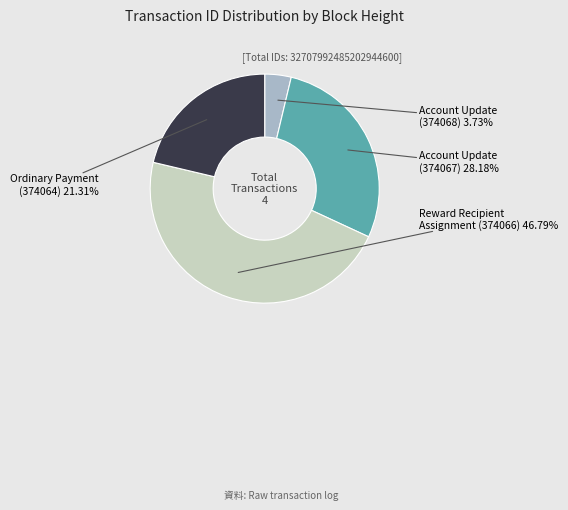

The Reward Recipient Assignment (374066) slice represents 47% of the pie. True or false?

True